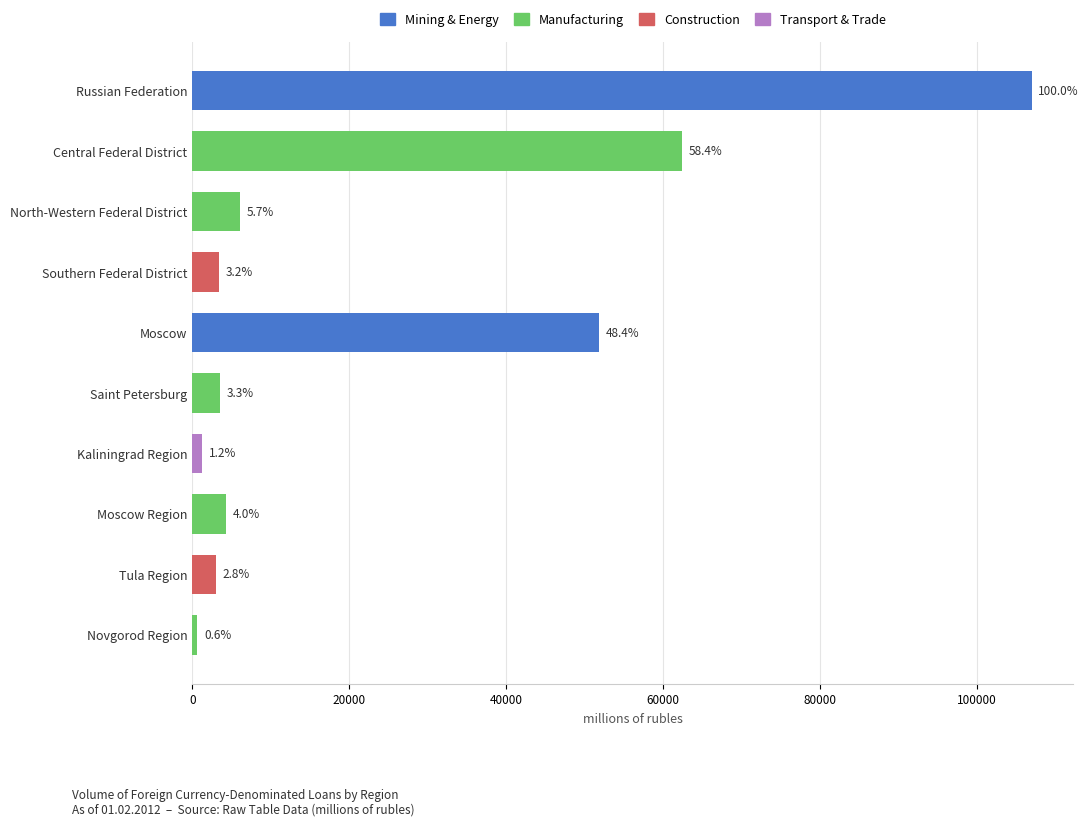

What is the minimum value shown in the chart?

629